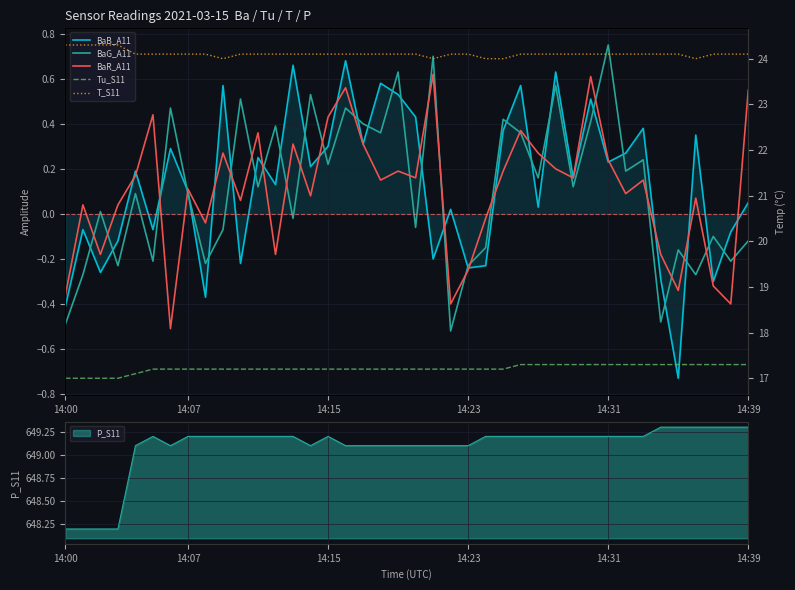

What is the greatest value displayed?

24.3